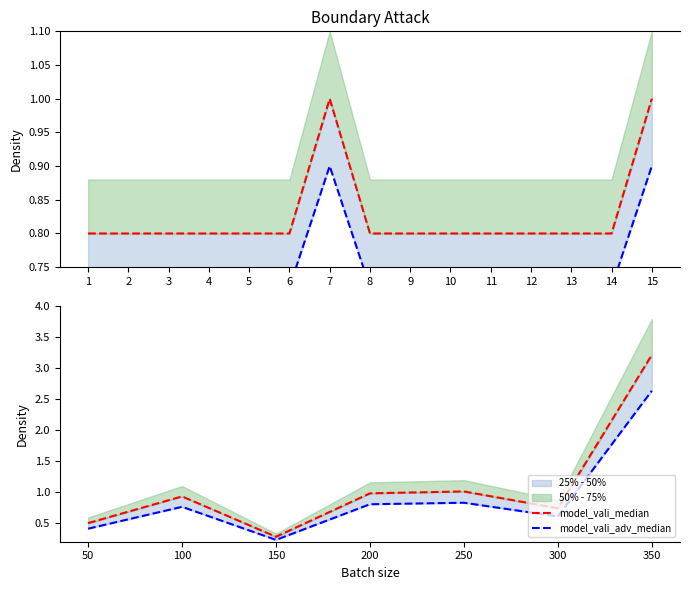

True or false: model_vali_adv_median has a value of 1.0 at 300.

False